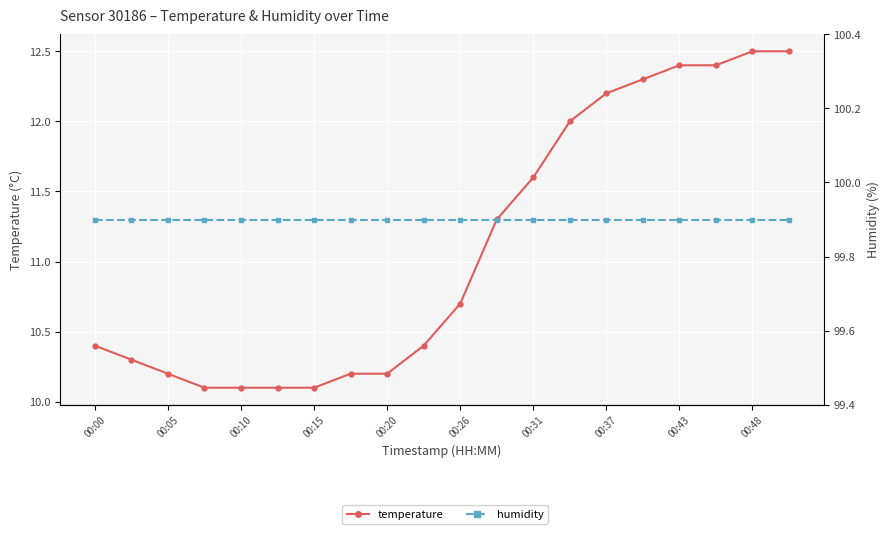

What is the total value across all series at 00:10?

110.0